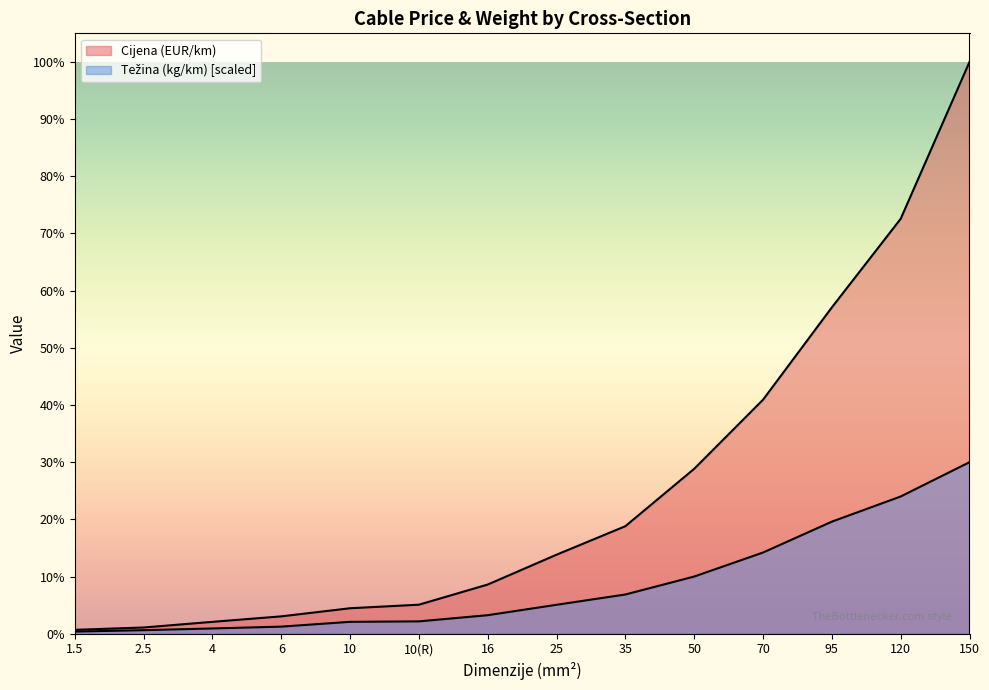

Rank the series by their maximum value, from highest to lowest.

Cijena (EUR/km), Cijena s rabat 1. (EUR/km)